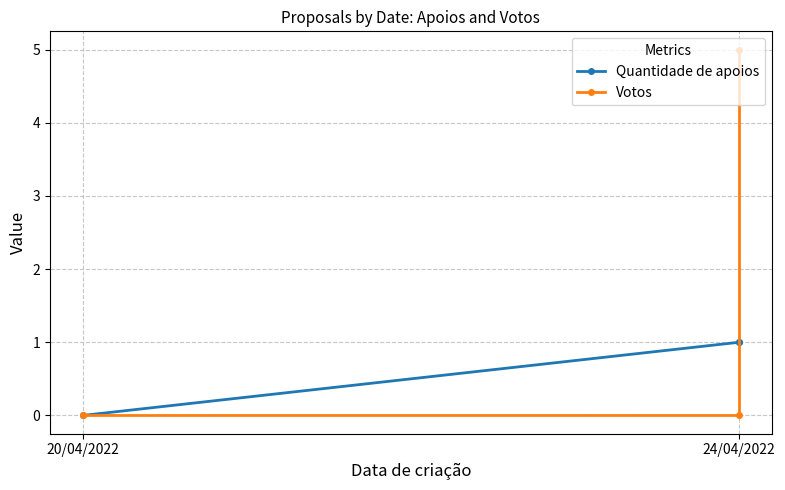

The value of Quantidade de apoios at 24/04/2022 is 1. True or false?

False